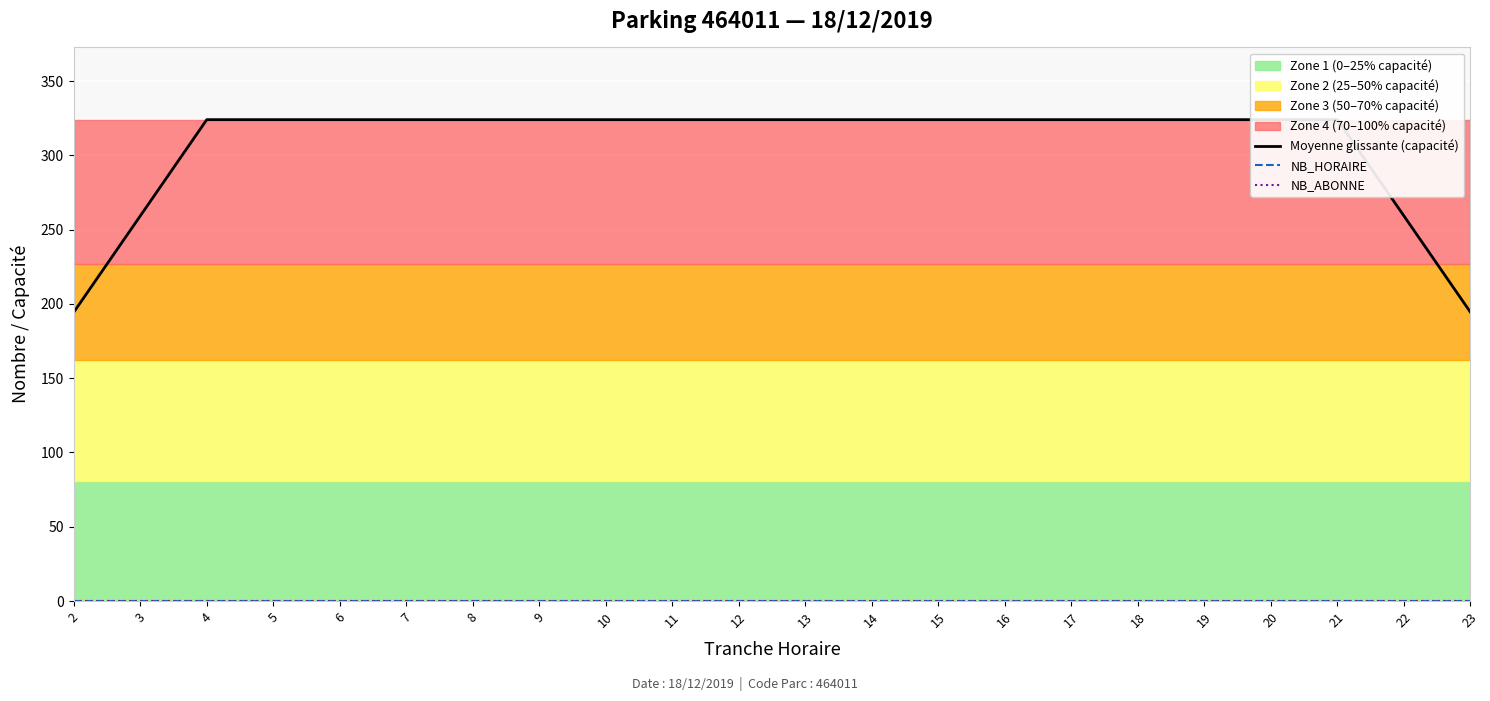

True or false: NB_HORAIRE and Moyenne glissante (capacité) cross at least once.

False